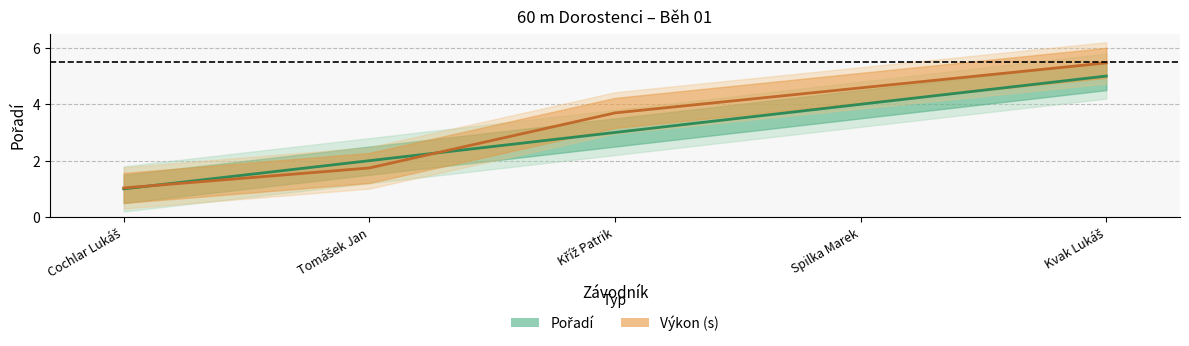

At which category is the sum across all series the highest?

Kvak Lukáš